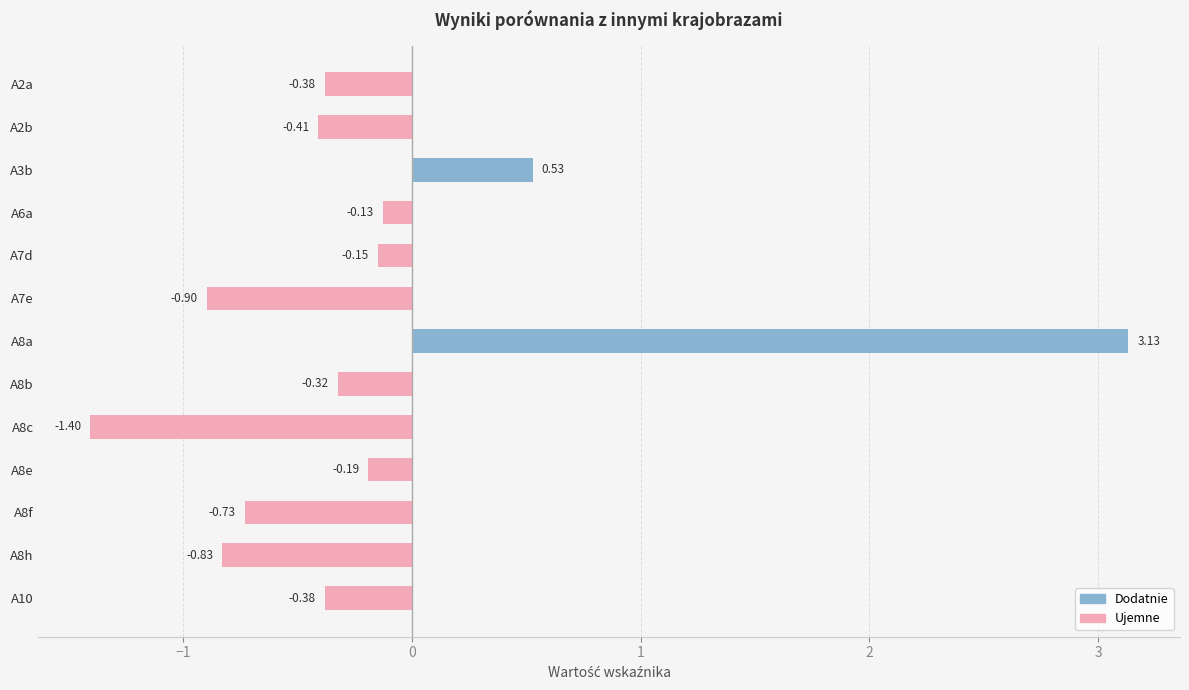

Does the chart contain any negative values?

Yes